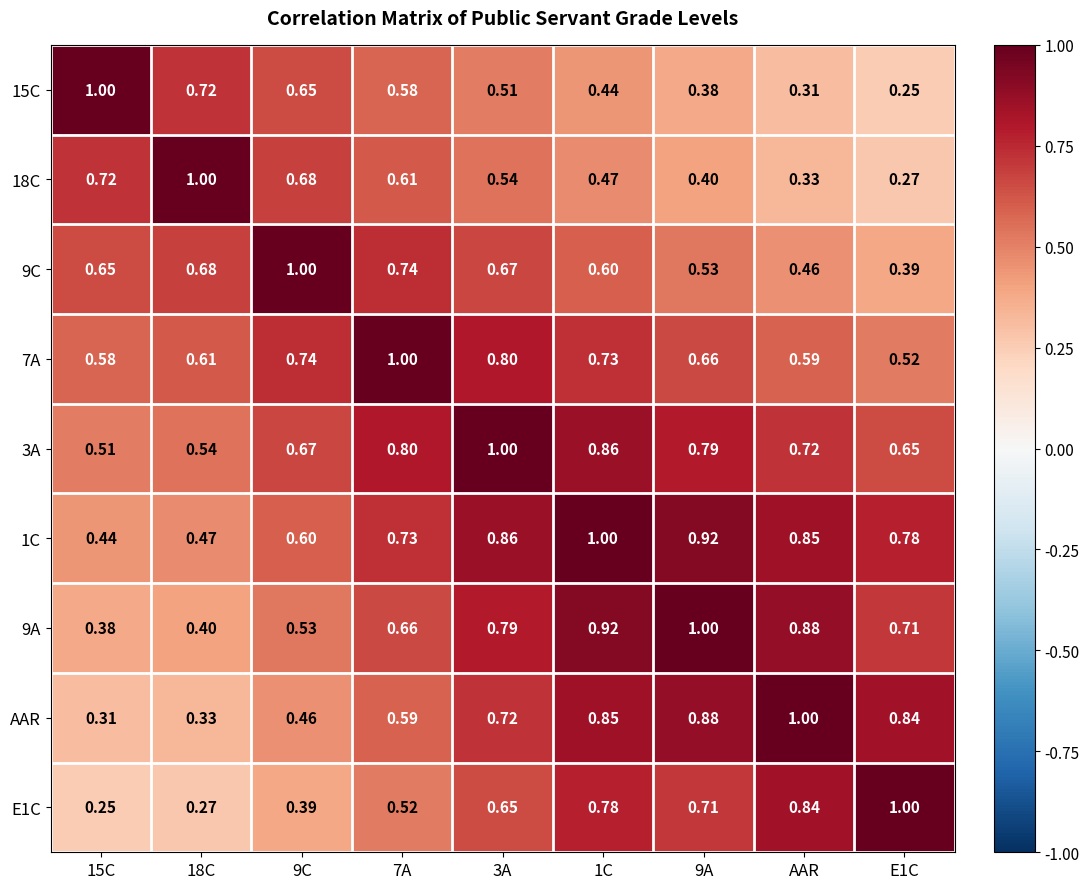

Is the value of 9A at E1C greater than the value of 15C at 18C?

No